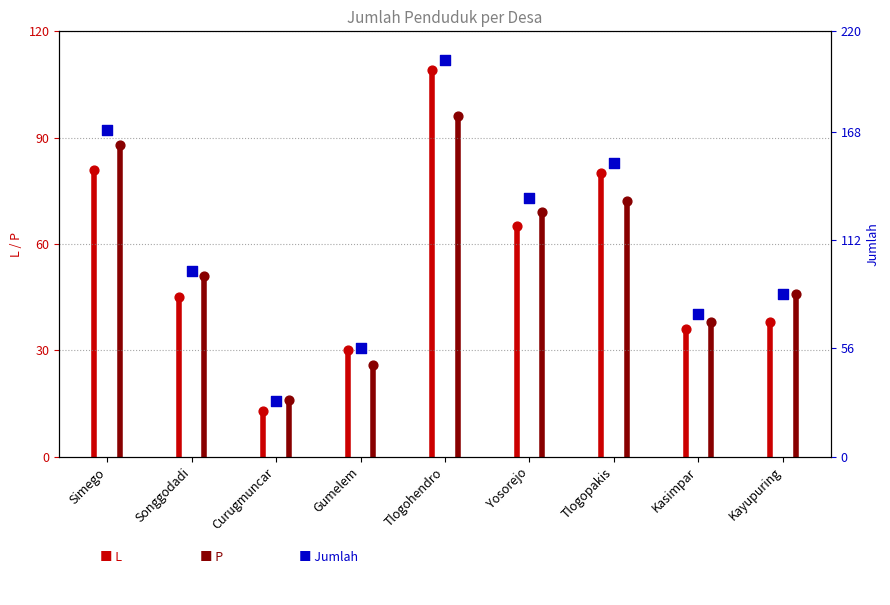

Approximately how many times larger is the value at Curugmuncar compared to Yosorejo?

0.2